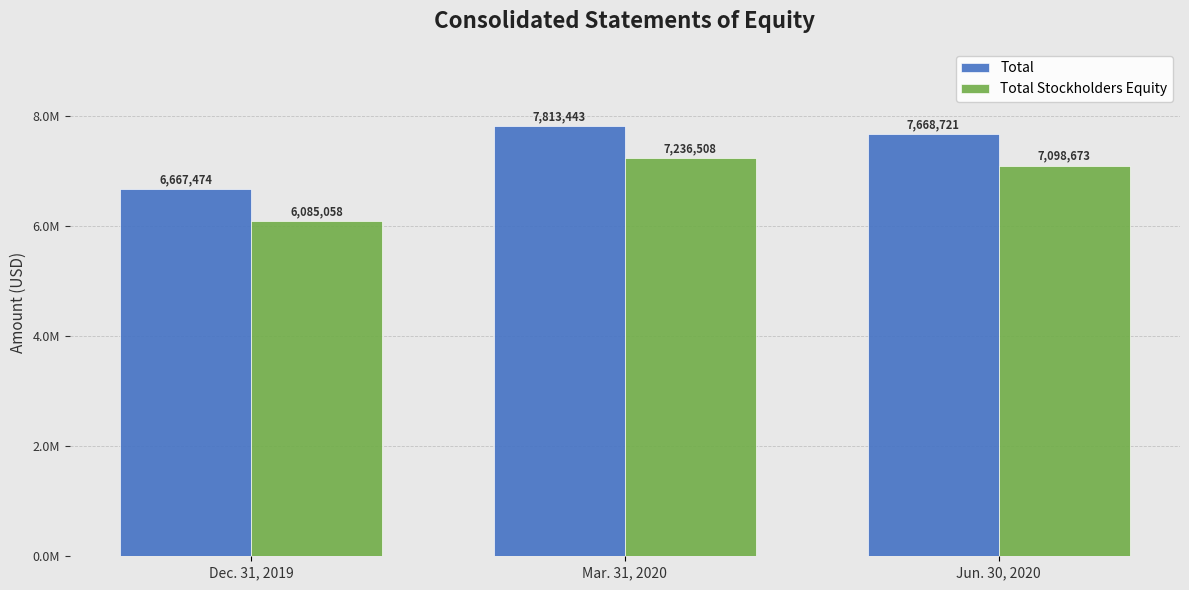

What position from the right is Jun. 30, 2020?

1